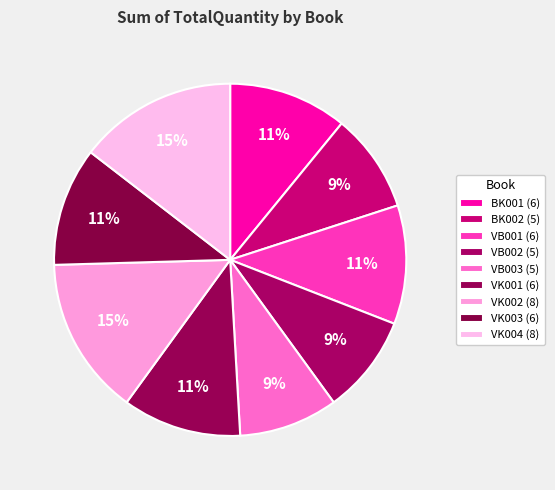

Between VB003 and BK002, which is larger?

VB003